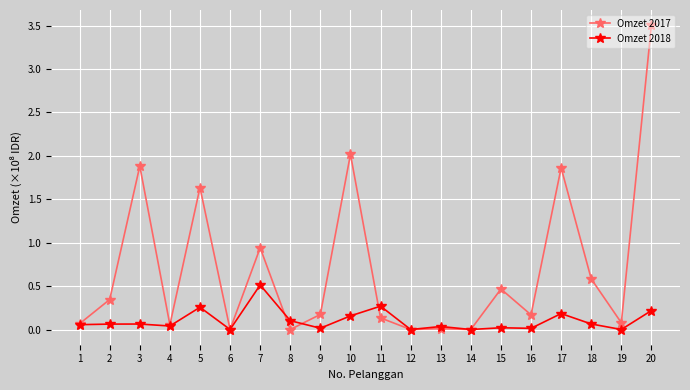

What are all the series names shown in the legend?

Omzet 2017, Omzet 2018